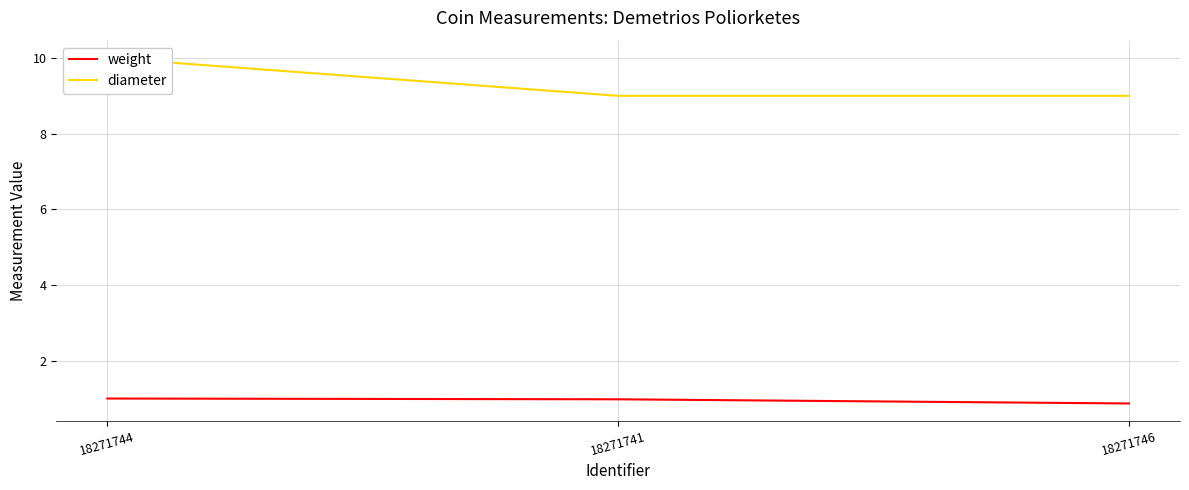

What is the difference between the maximum and second lowest values in the diameter series?

1.0